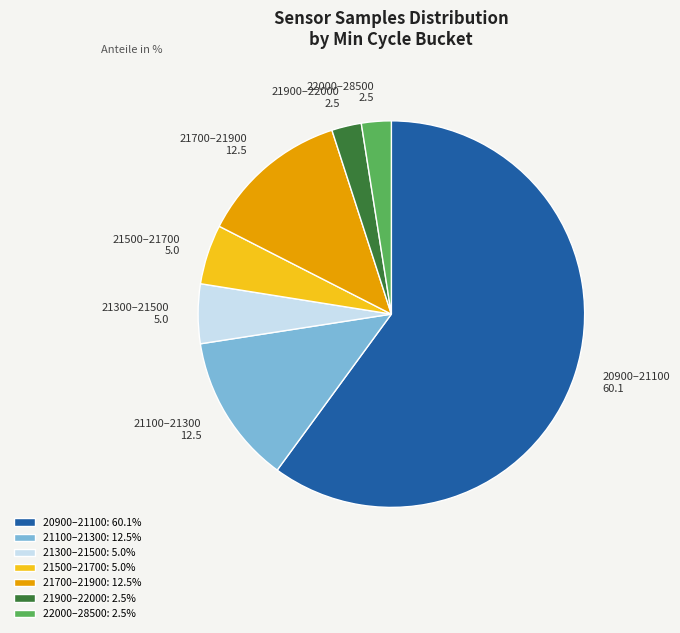

Does any single category account for the majority?

Yes